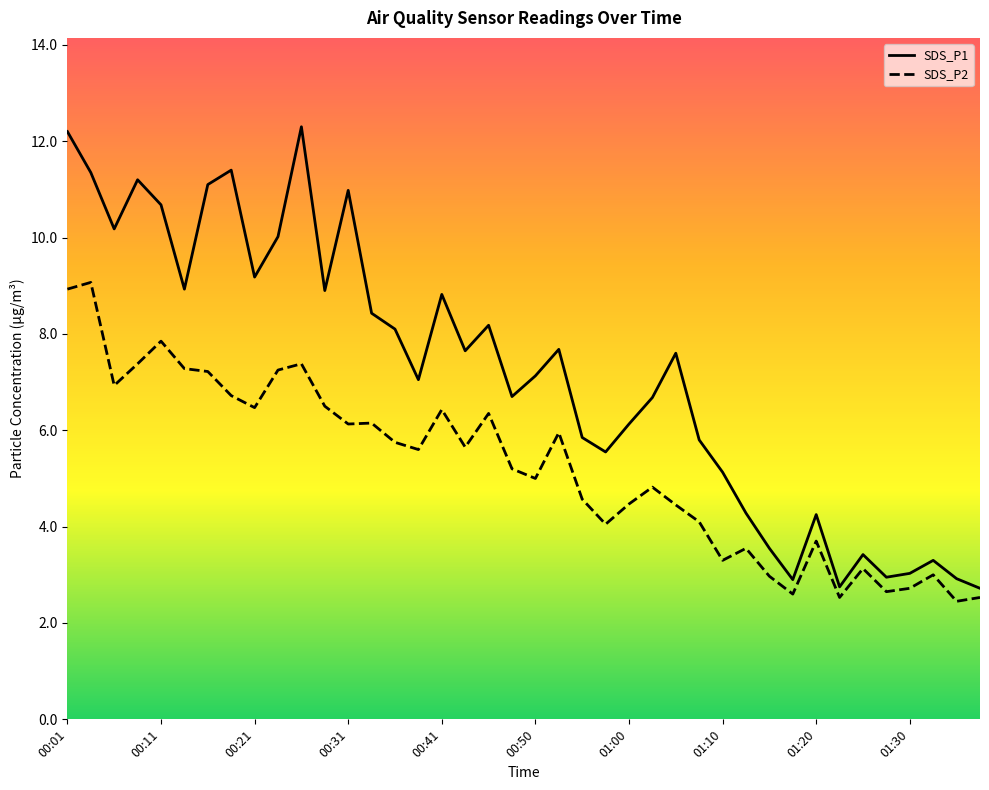

How many data points in SDS_P2 are less than 5?

18